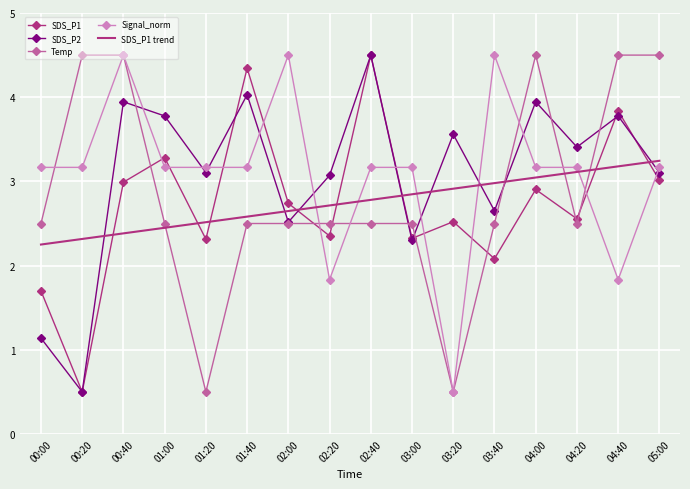

What is the total value across all series at 02:00?

14.9